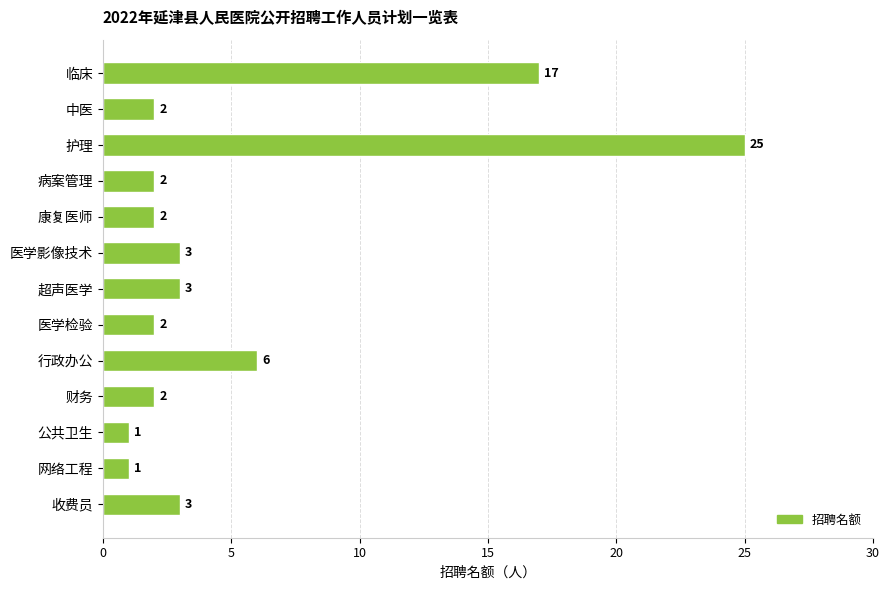

The chart shows a value of 2 at 中医. True or false?

True